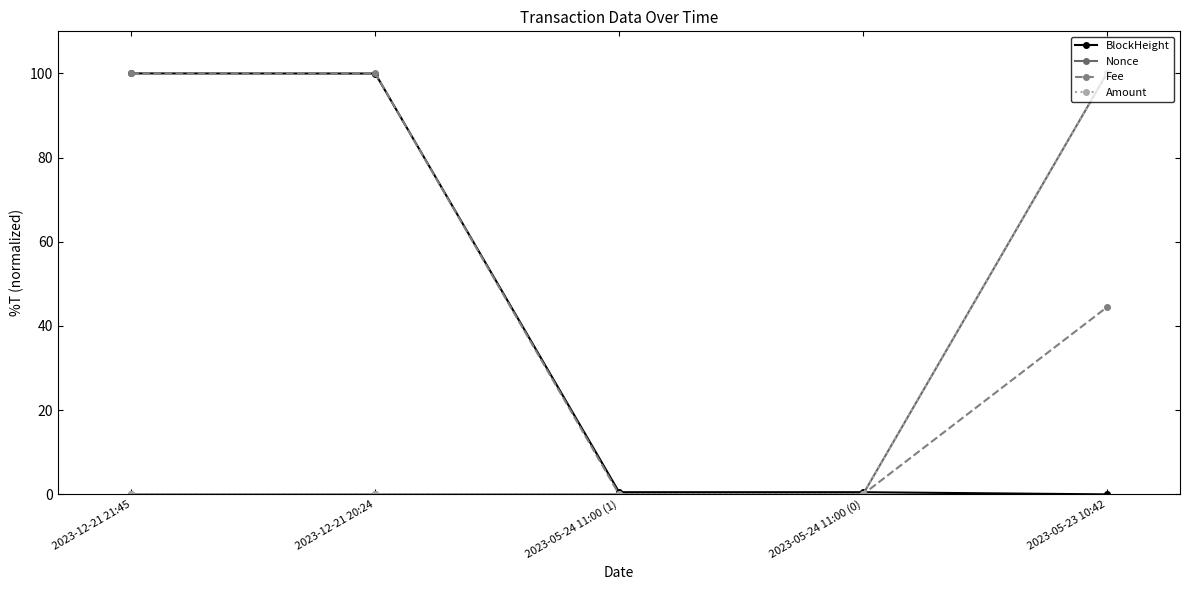

What is the label of the 5th point from the left?

2023-05-23 10:42